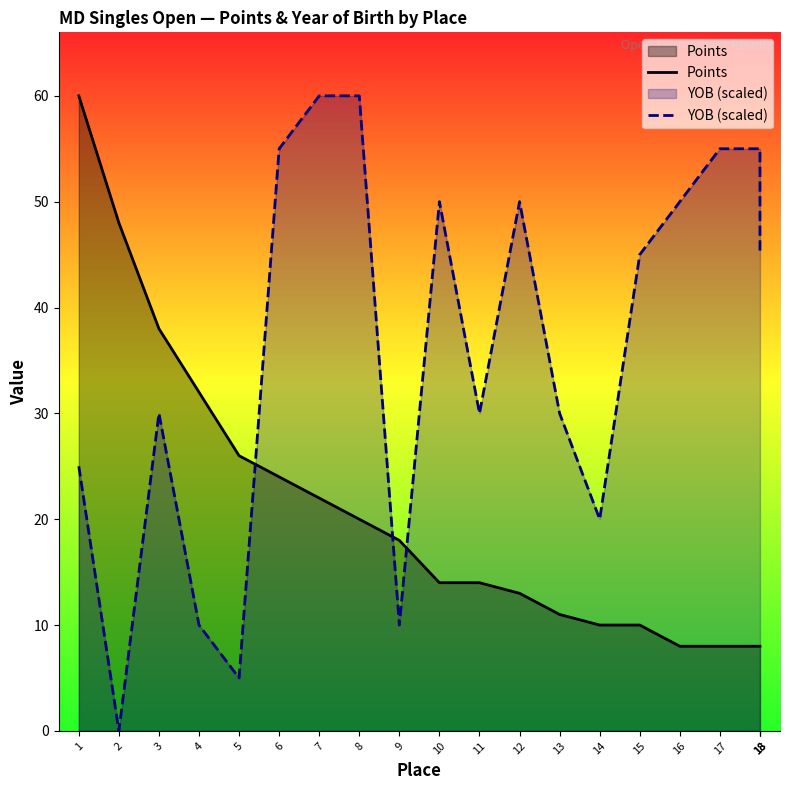

Rank the categories by Points value from lowest to highest.

16, 17, 18, 18, 18, 14, 15, 13, 12, 10, 11, 9, 8, 7, 6, 5, 4, 3, 2, 1